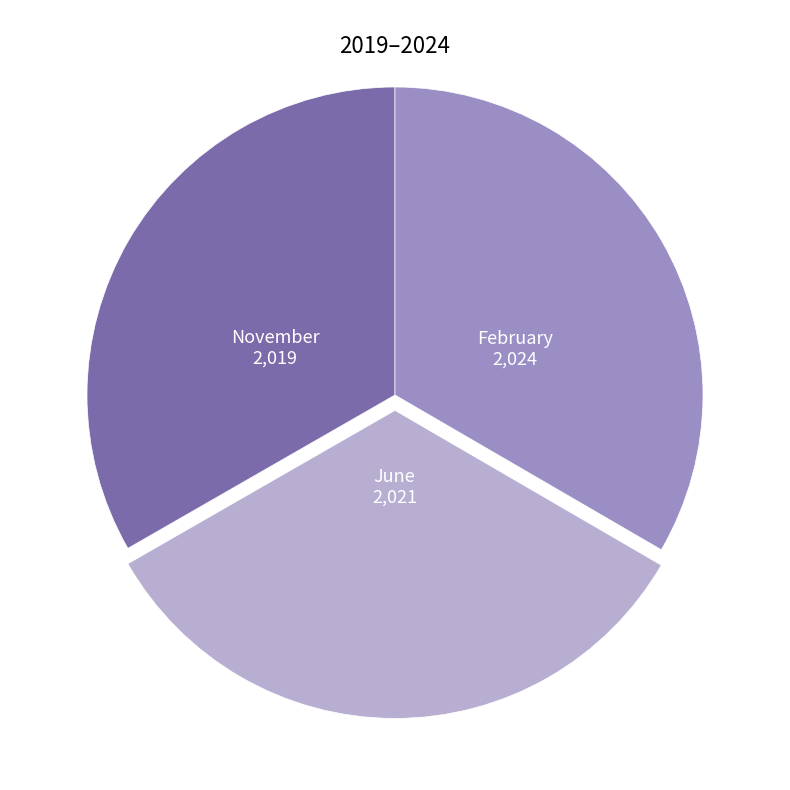

True or false: November accounts for 44% of the total.

False